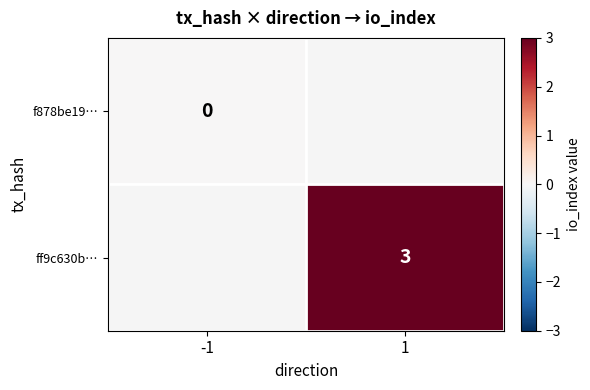

True or false: ff9c630b… has a value of 3 at 1.

True